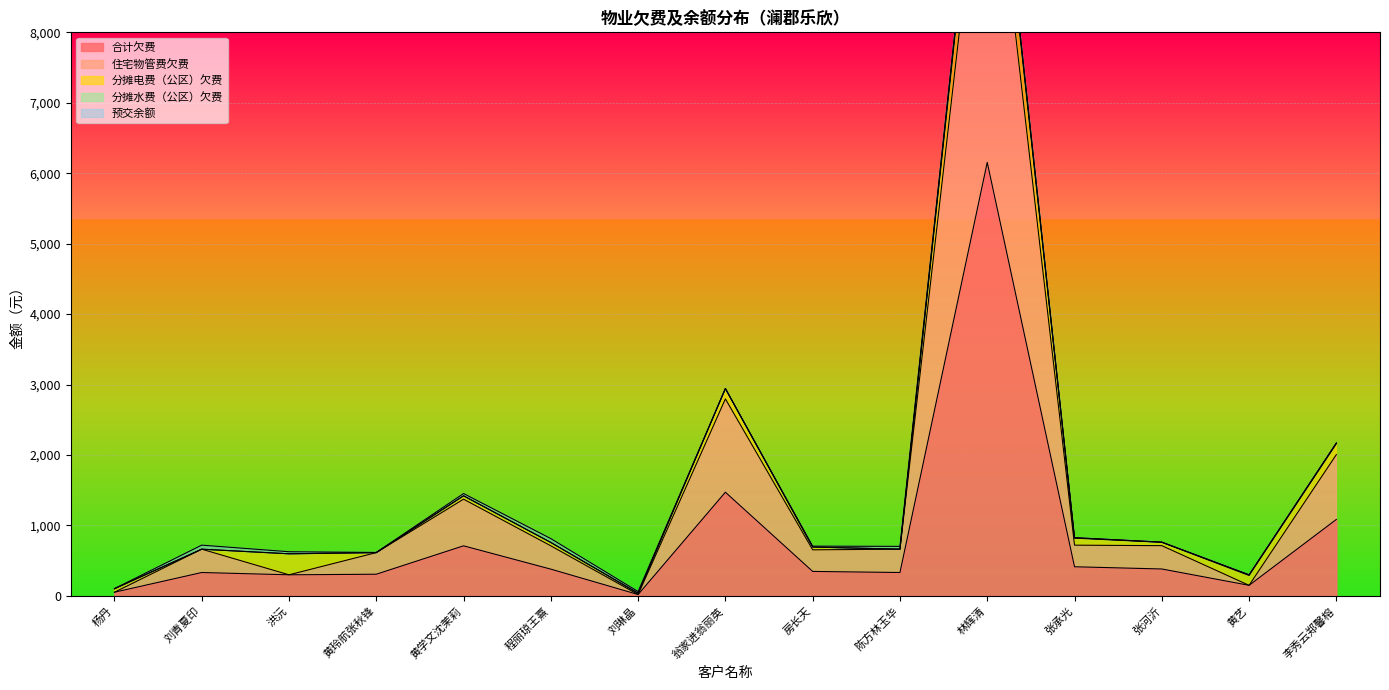

Where does the 预交余额 series first go above 2?

刘青夏印